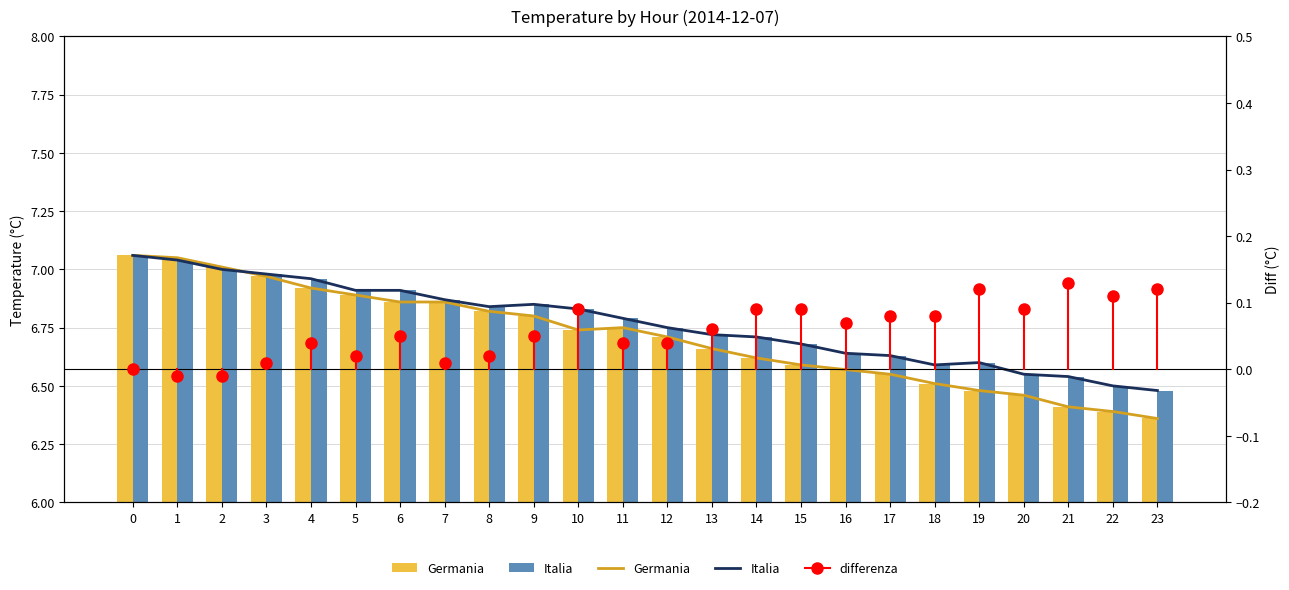

What is the difference between the maximum and minimum values in the Italia series?

0.6